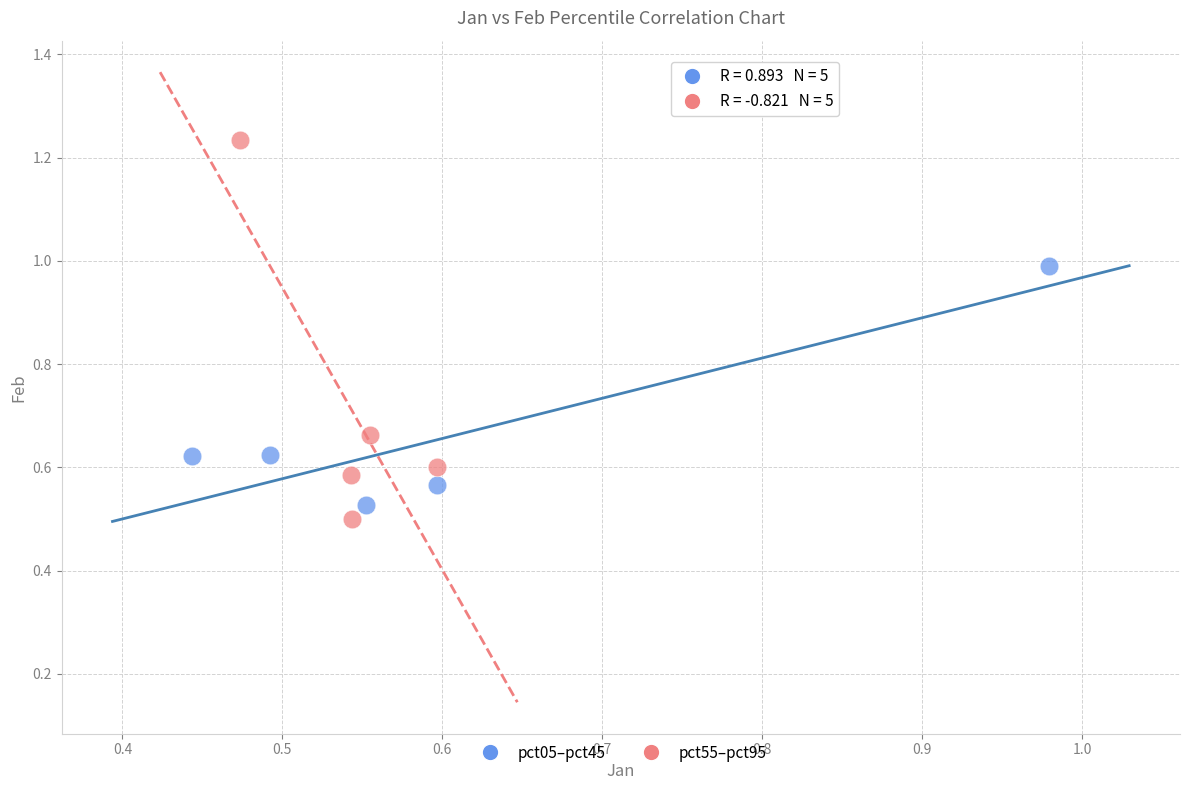

What are all the series names shown in the legend?

pct05–pct45, pct55–pct95